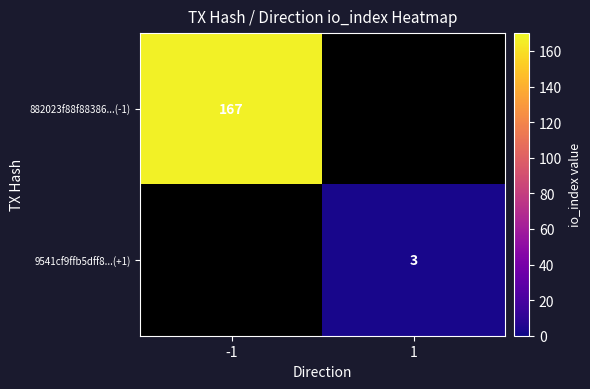

Is it true that 882023f88f88386...(-1) equals 167 at -1?

True